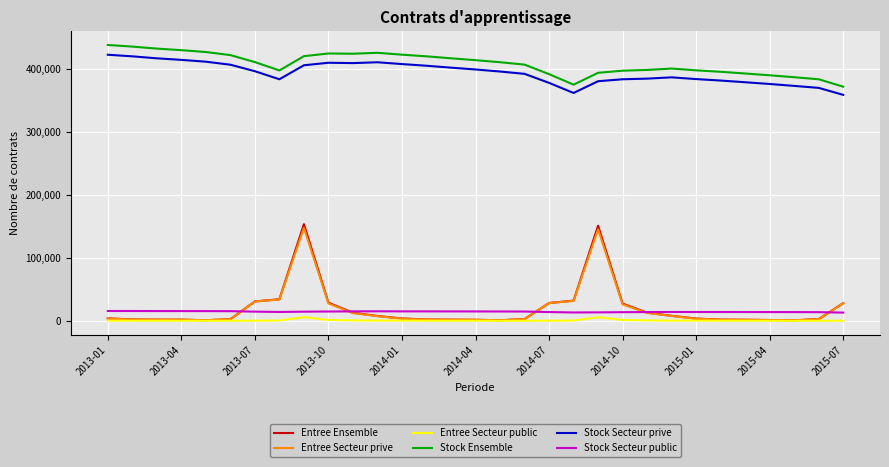

What is the minimum value for Stock Ensemble?

372057